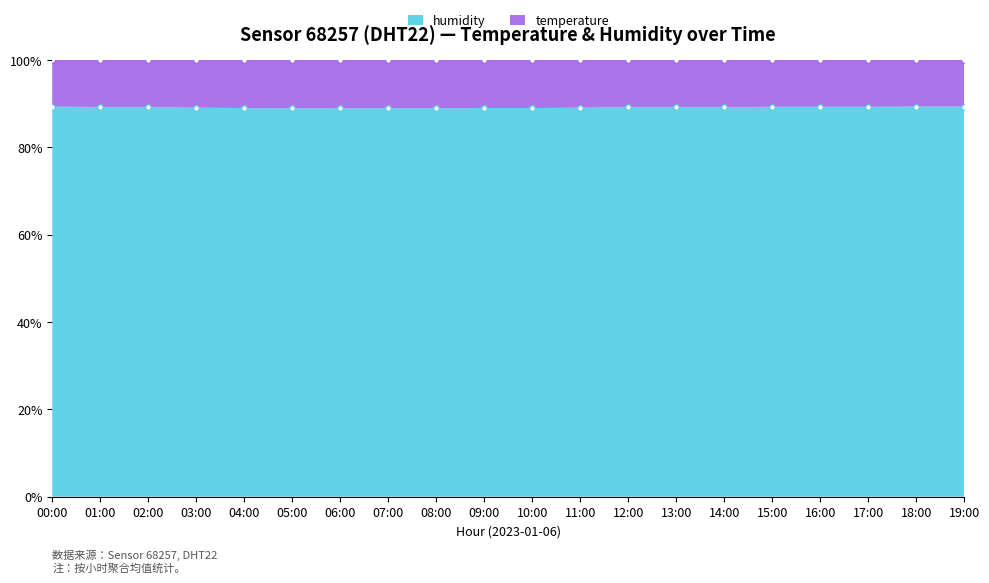

Which has a higher value, 11:00 or 10:00?

11:00